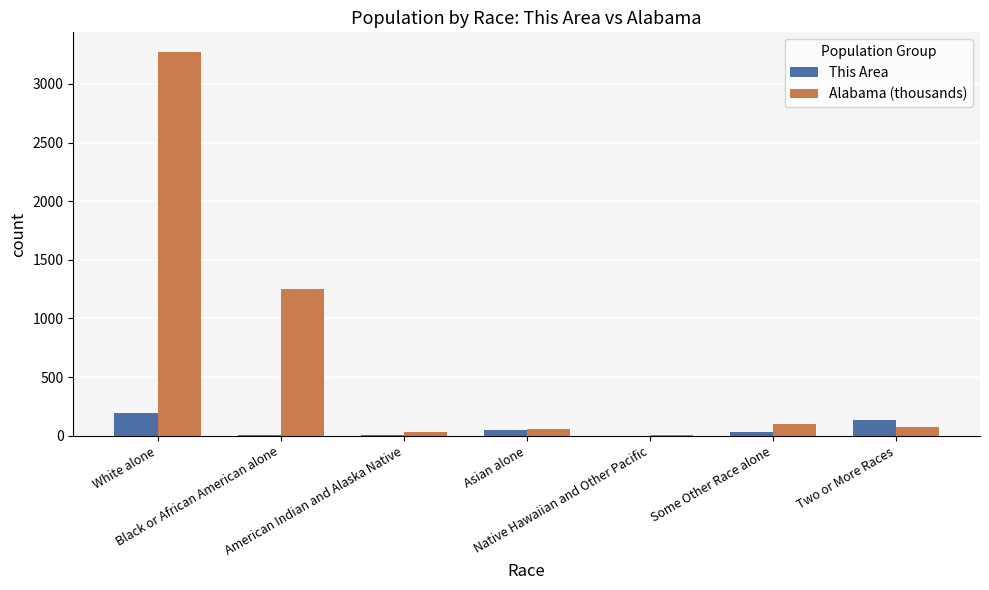

What is the sum of all Alabama (thousands) values?

4779.7